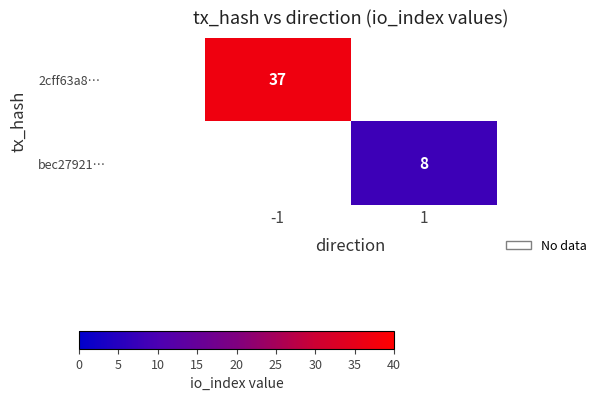

The bec27921… series shows 8 at 1. True or false?

True